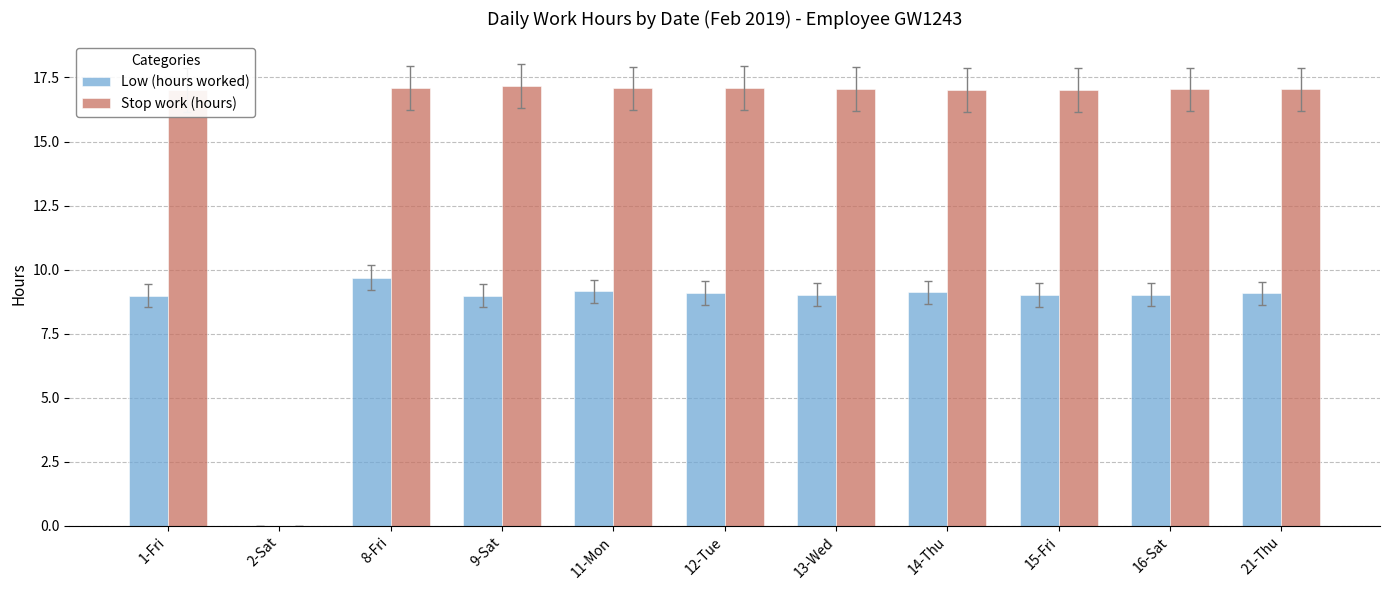

At which category is the sum across all series the highest?

8-Fri